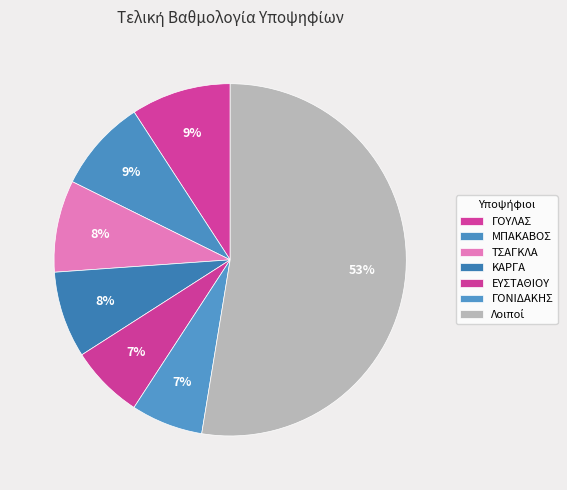

How many slices are in this pie chart?

7